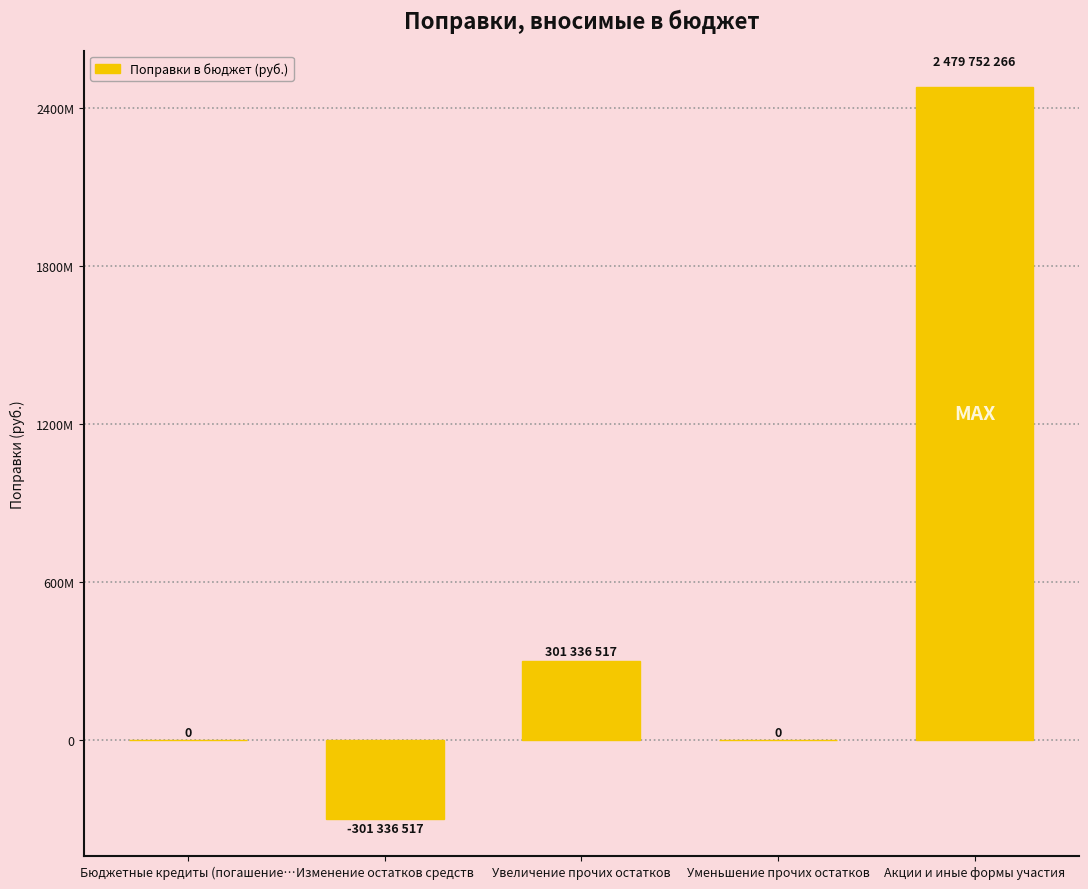

Are the bars horizontal?

No